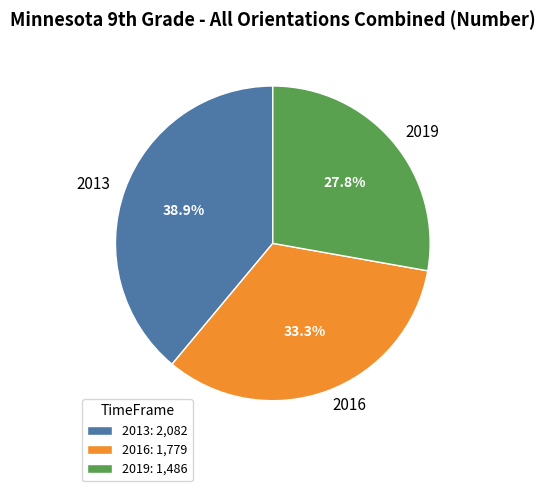

Which has a higher value, 2019 or 2013?

2013